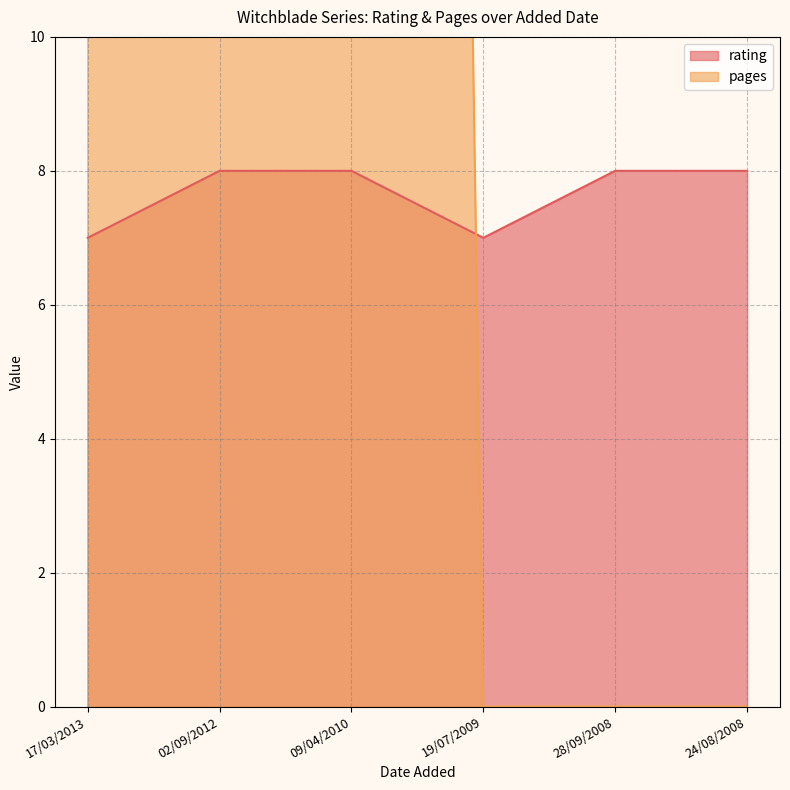

Reading left to right, what are all the values shown in this chart?

rating: 7	8	8	7	8	8
pages: 128	136	126	0	0	0